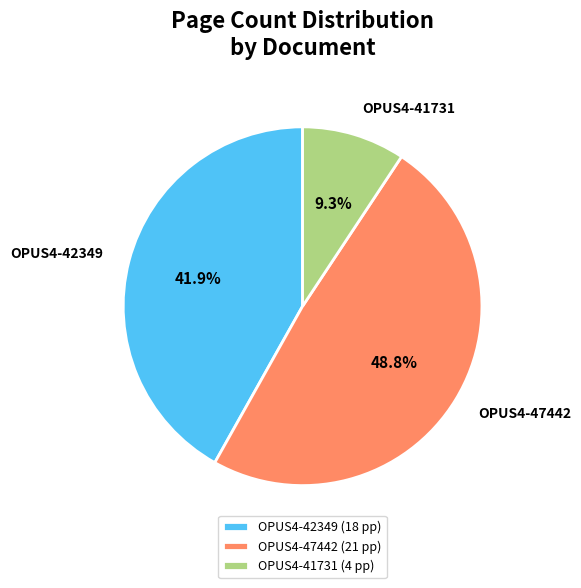

What percentage is the OPUS4-41731 slice, to the nearest percent?

9%